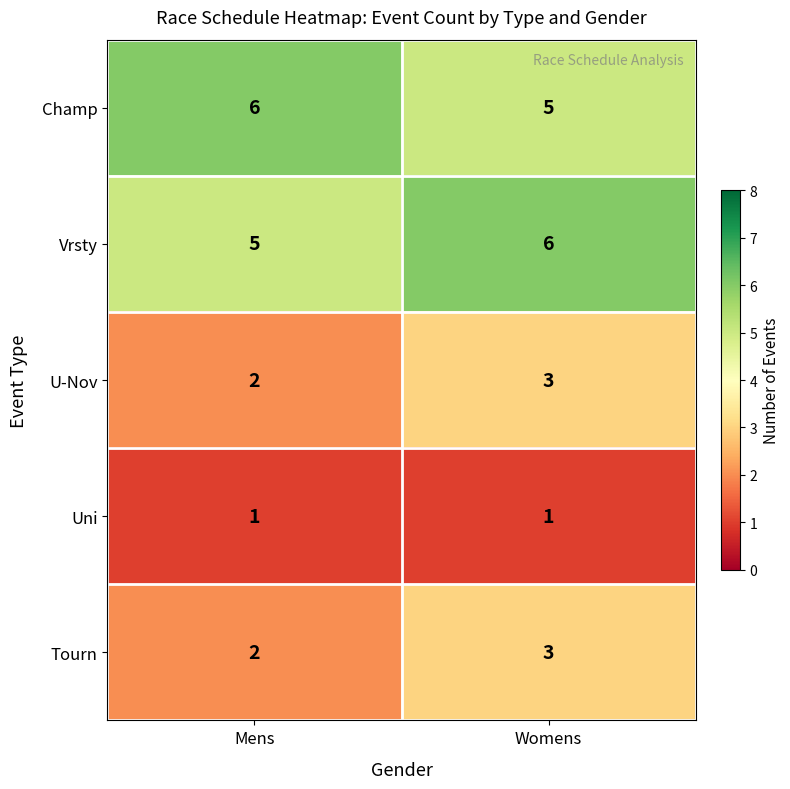

What is the spread (max minus min) of values at Womens?

5